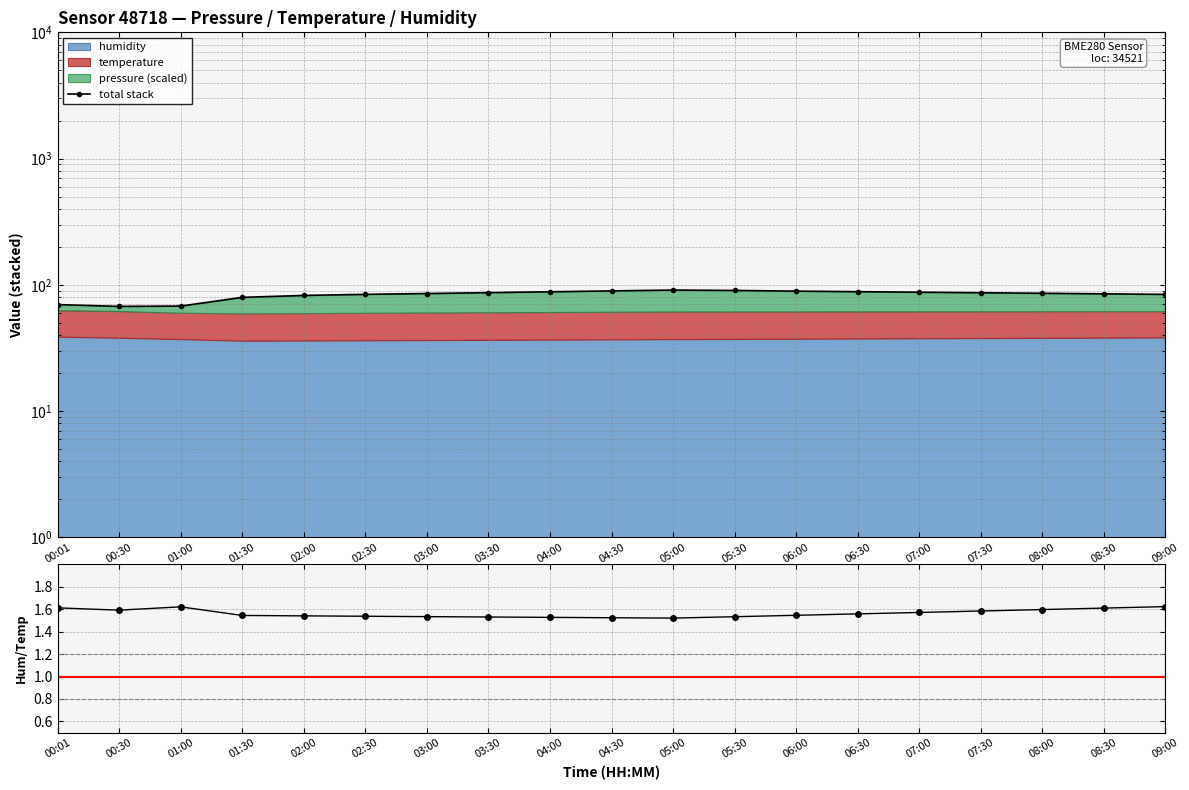

Where does the total stack series first go above 85?

03:00